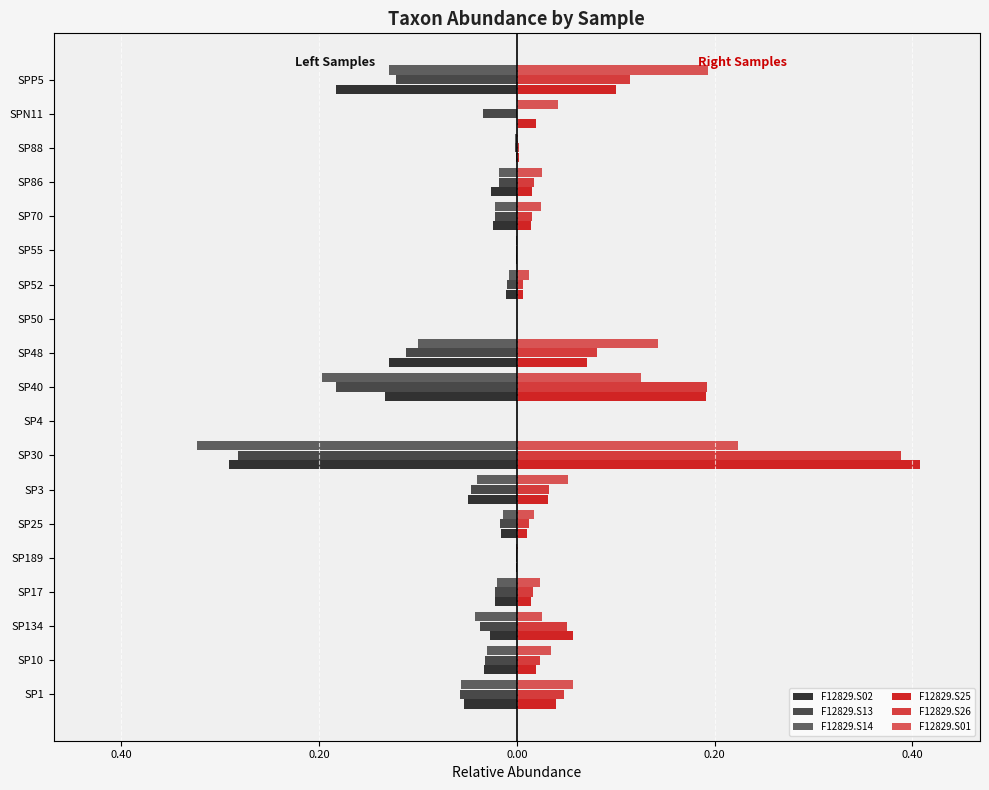

What are all the series names shown in the legend?

F12829.S02, F12829.S13, F12829.S14, F12829.S25, F12829.S26, F12829.S01